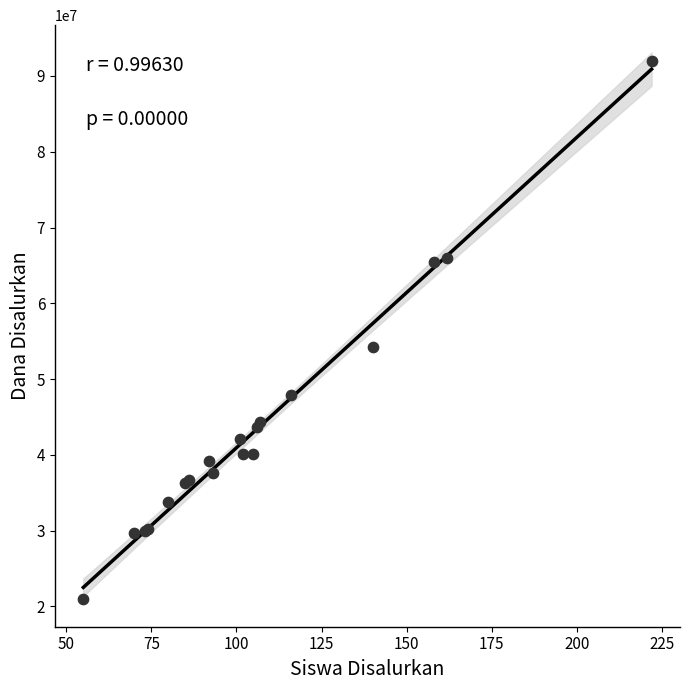

What Y value in the scatter plot is closest to 56475000?

54225000